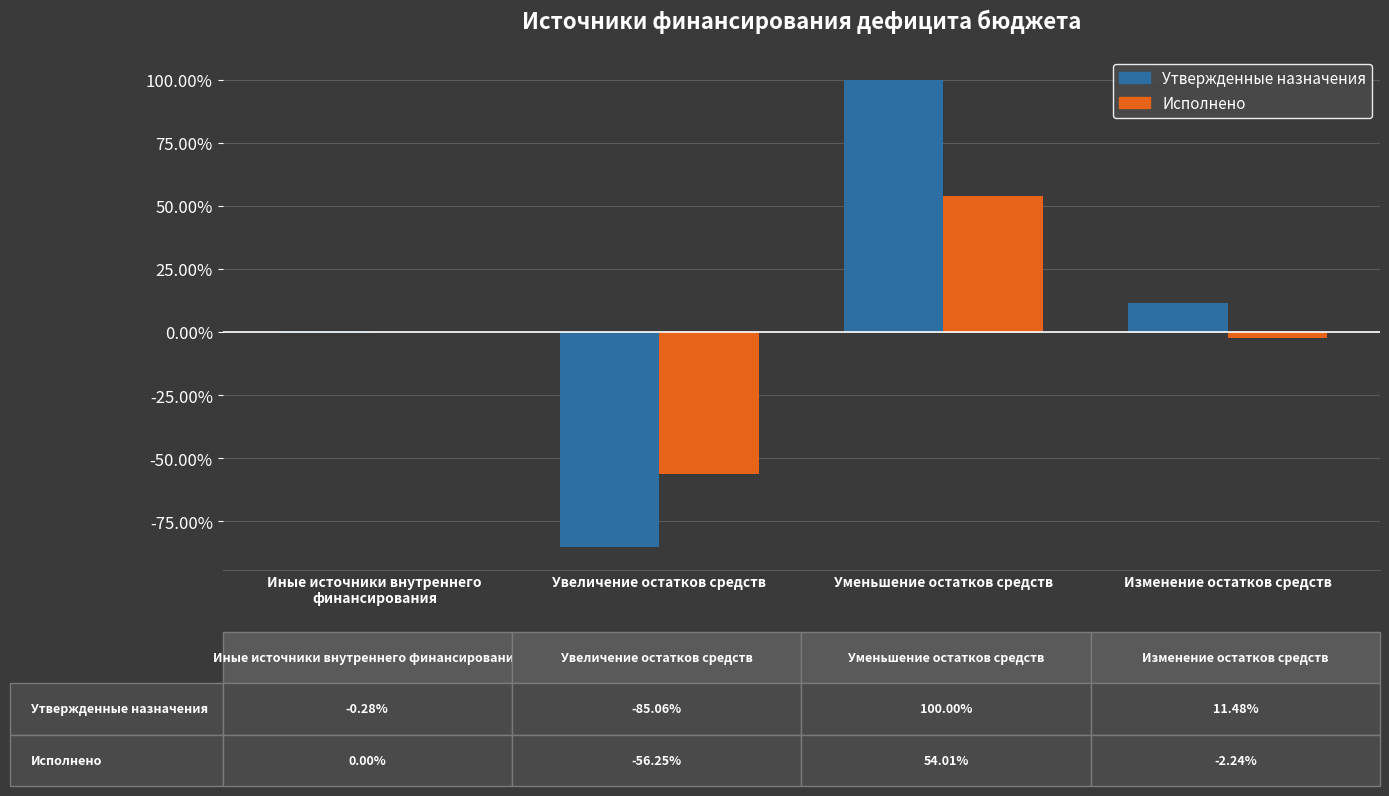

Does the chart contain stacked bars?

No